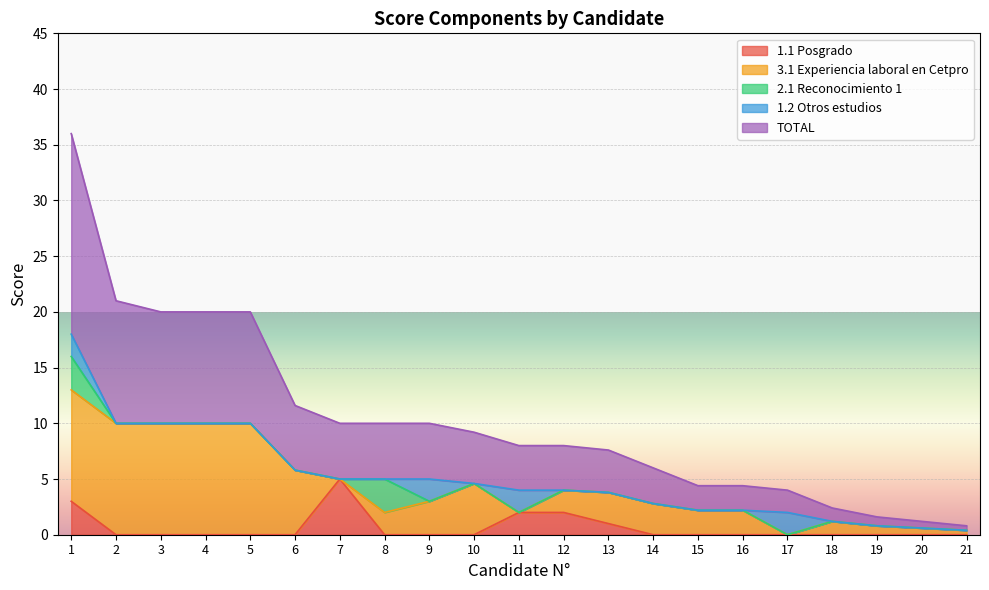

What is the maximum value shown in the chart?

18.0